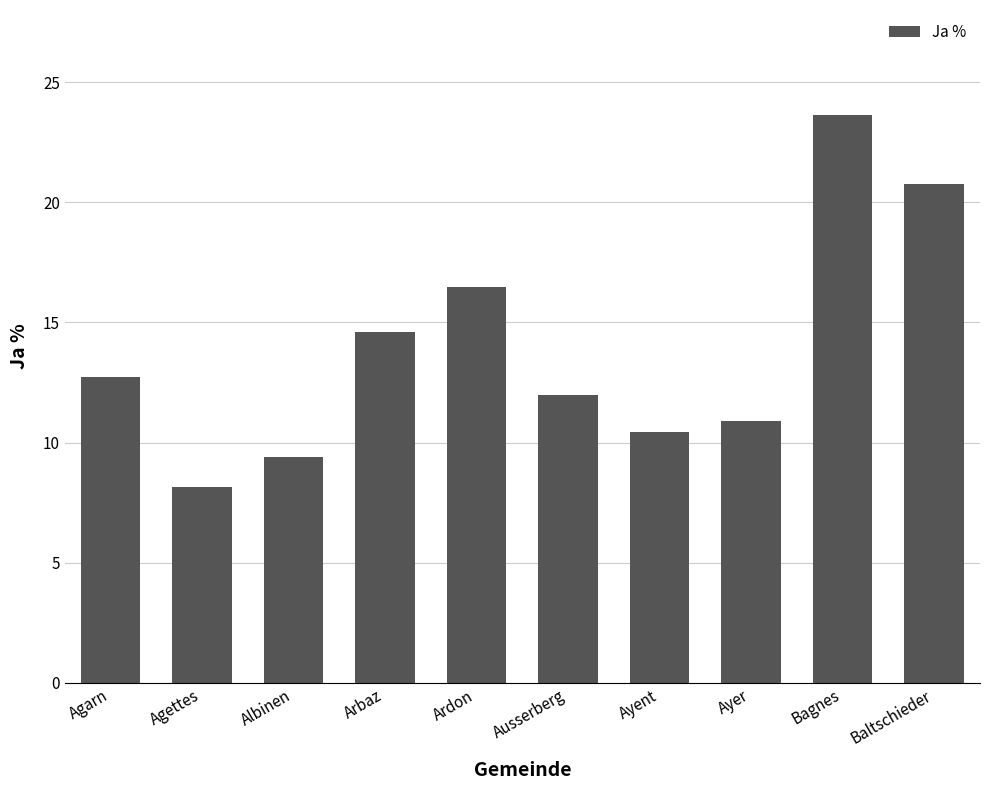

Approximately how many times larger is the value at Ausserberg compared to Ayer?

1.1